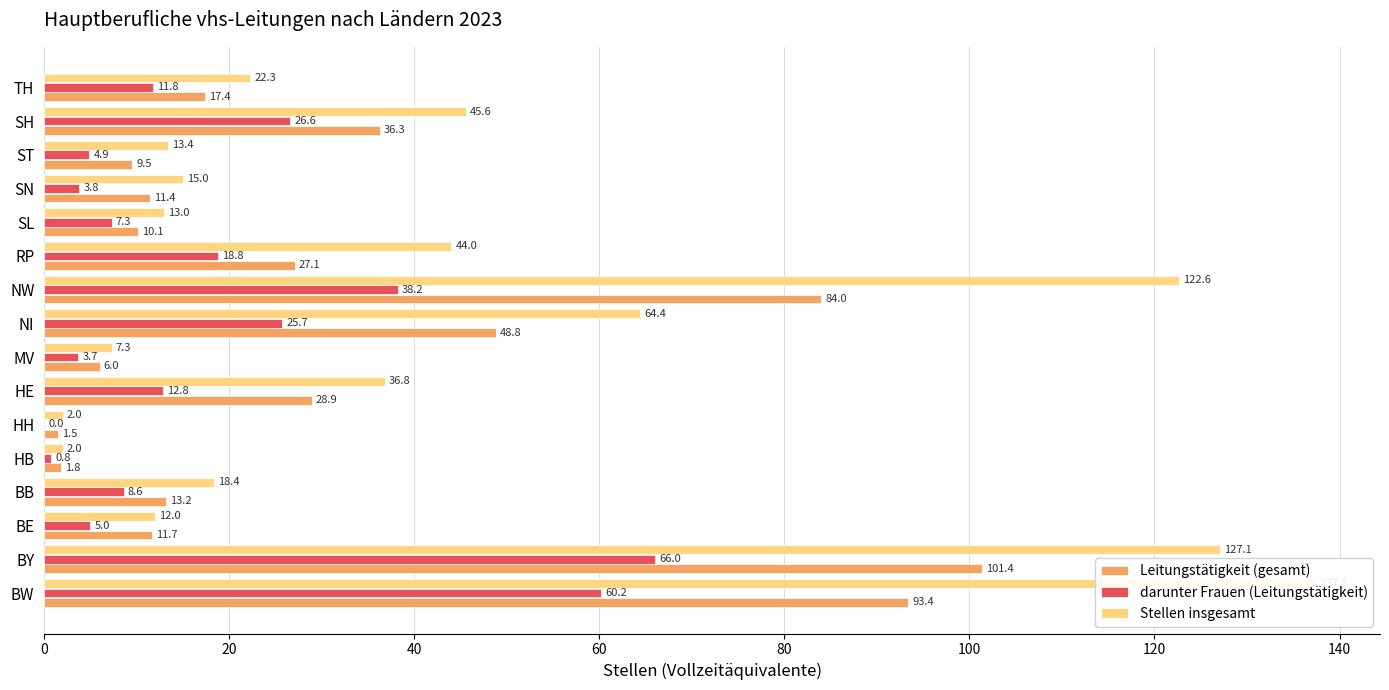

Which series has the largest total across all categories?

Stellen insgesamt